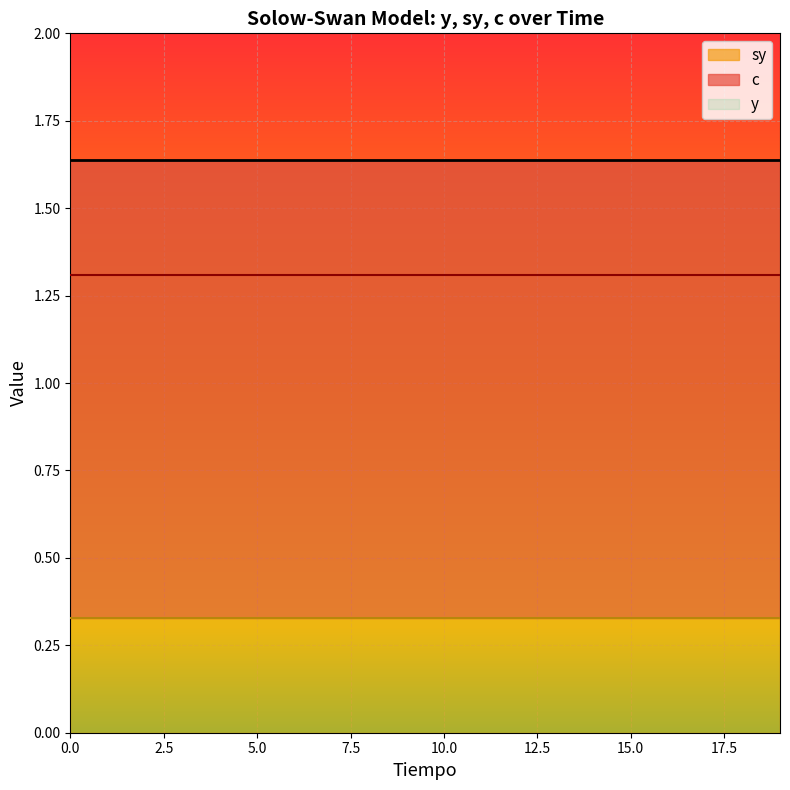

True or false: sy has more than 1 points higher than both neighbors.

False